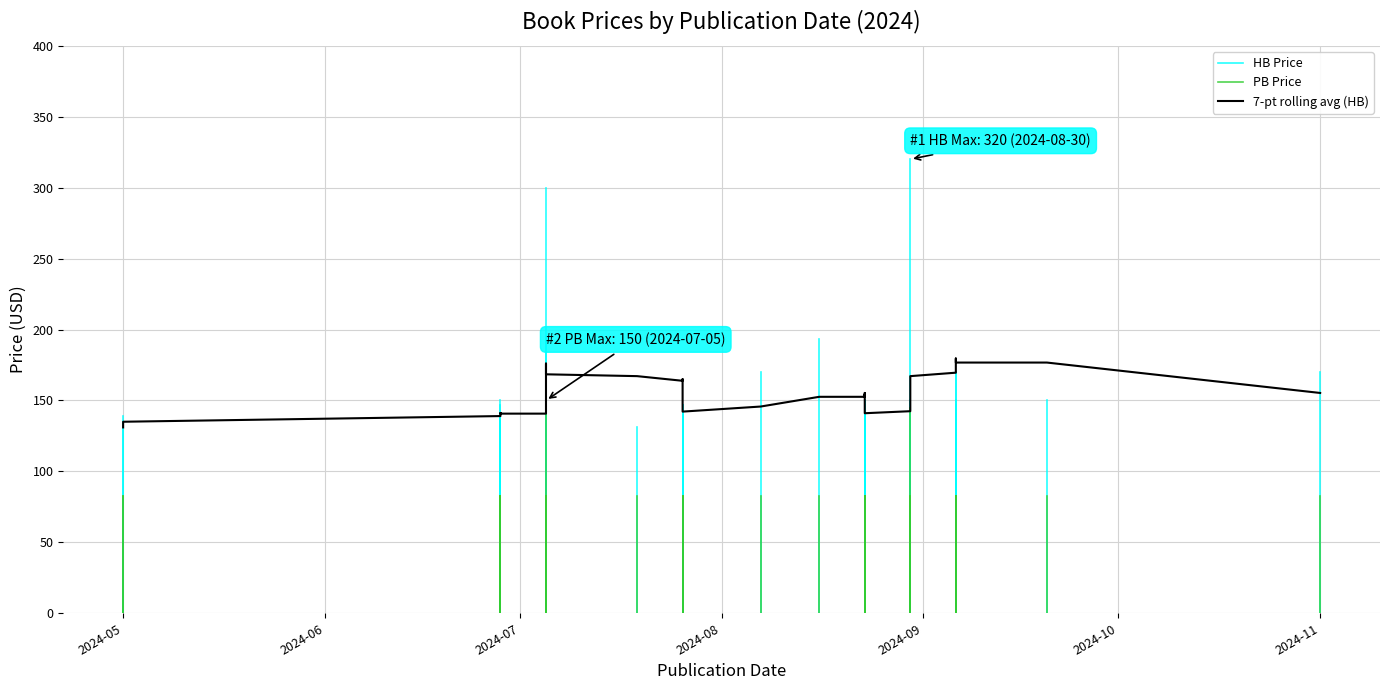

True or false: PB Price and HB Price intersect in this chart.

False